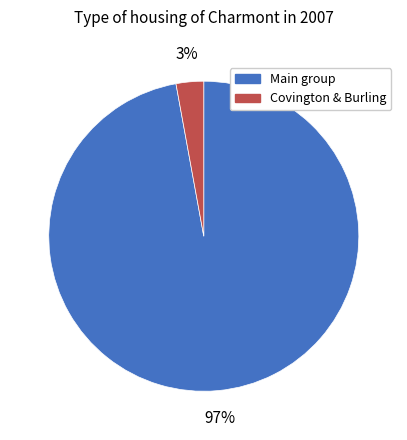

Is there any slice that represents more than half of the pie?

Yes